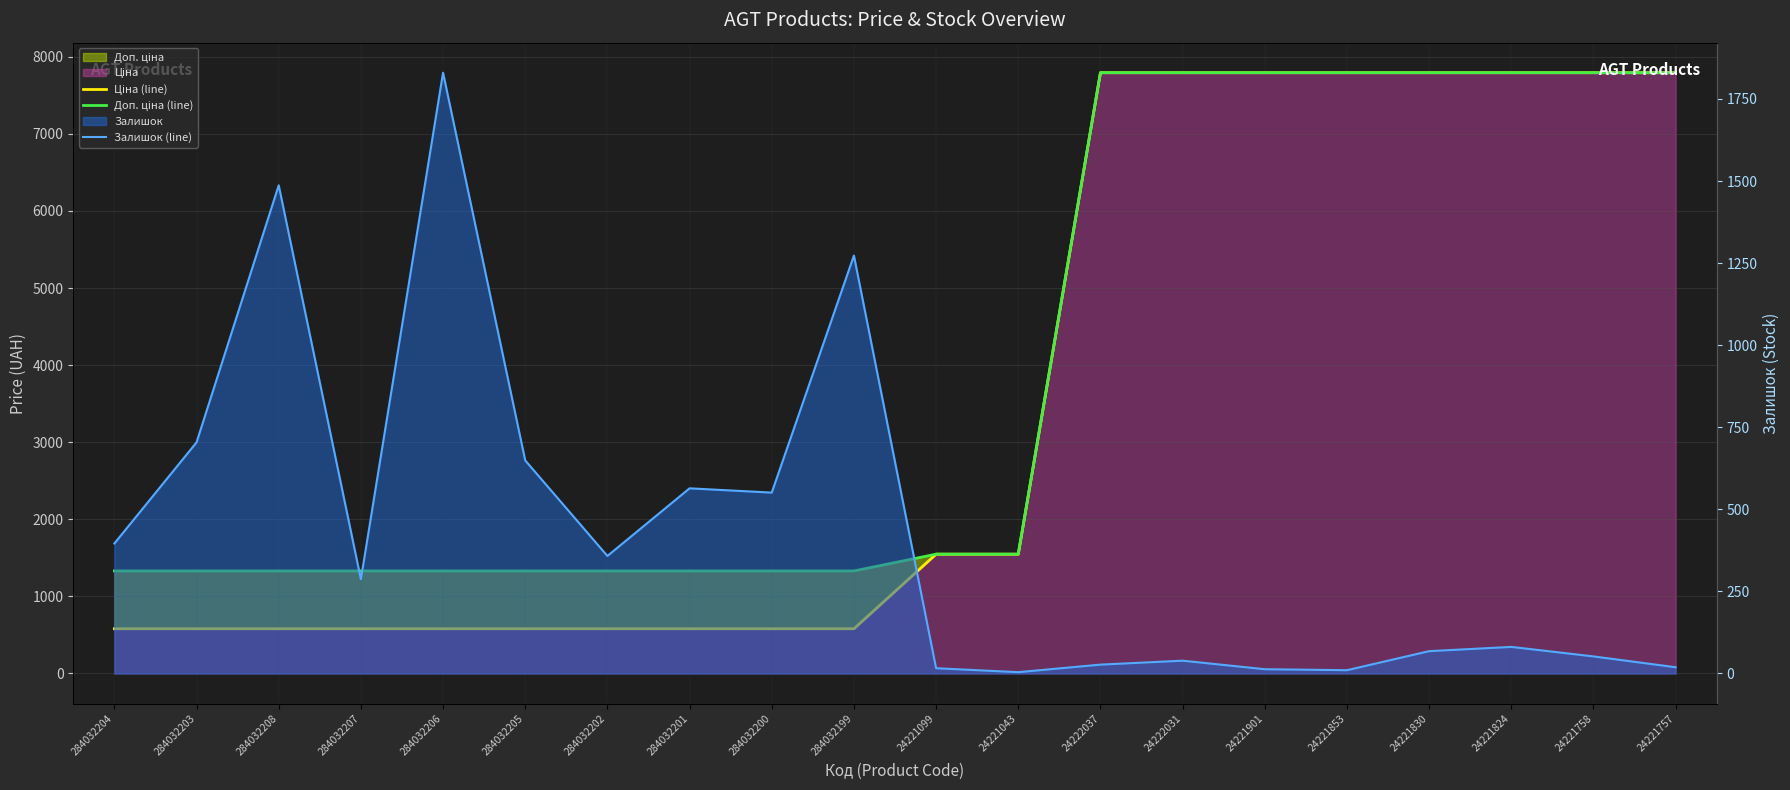

The Залишок (line) series shows 28.4 at 24221757. True or false?

False